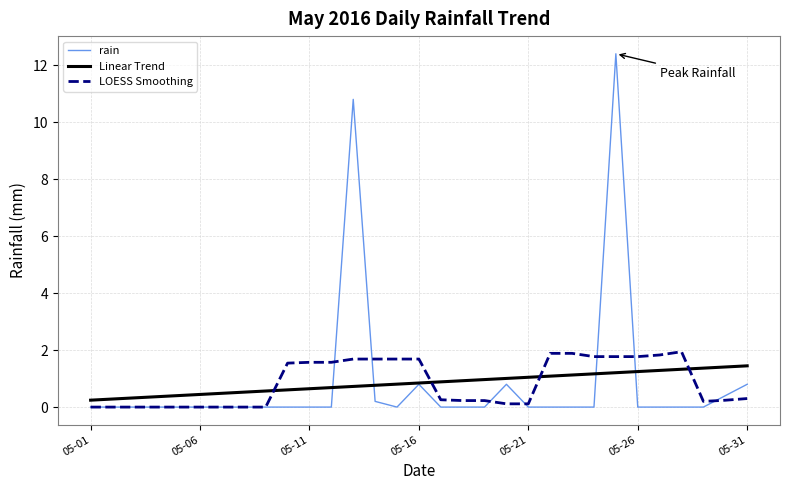

What is the maximum value shown in the chart?

12.4